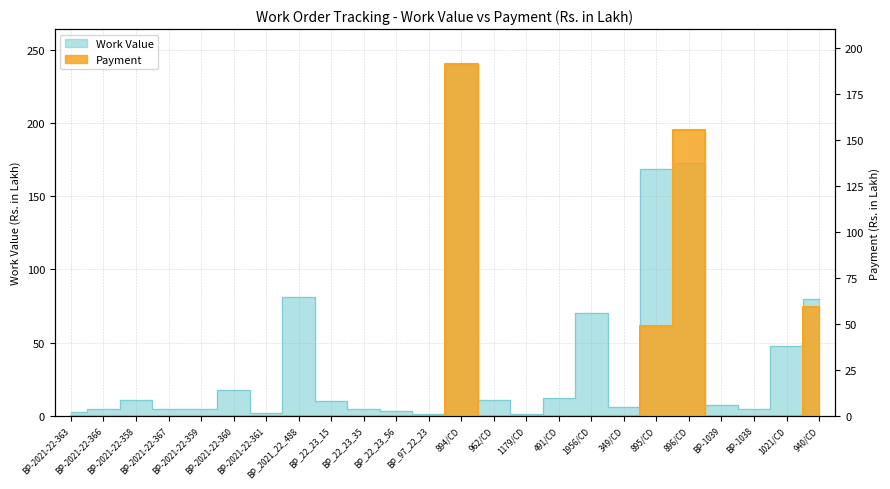

Is the value of Payment at BP_22_23_56 greater than the value of Work Value at BP-2021-22-361?

No